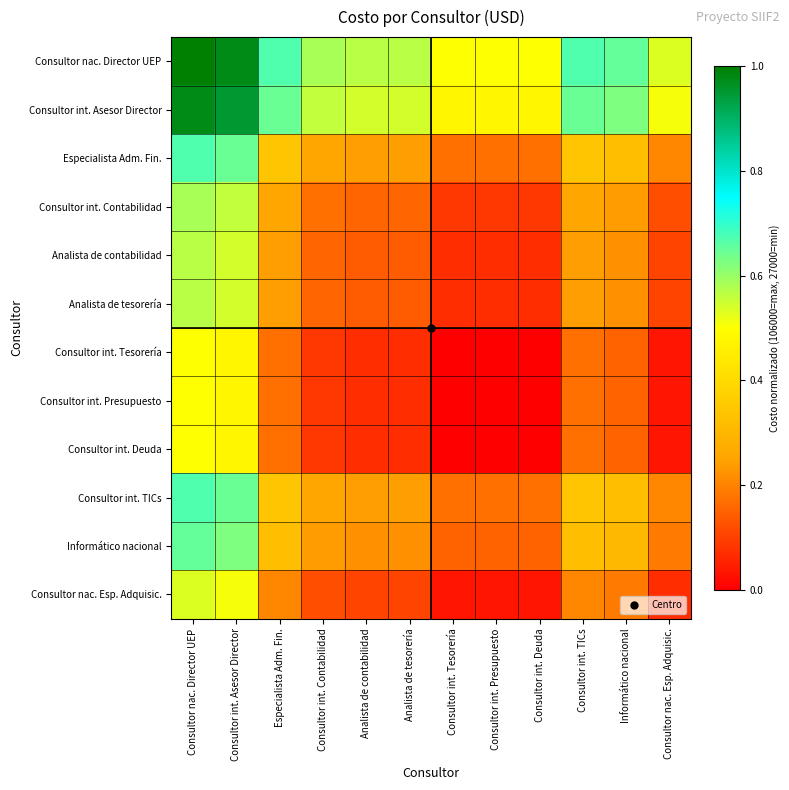

Reading left to right, list all the values displayed in this chart.

Consultor nac. Director UEP: Consultor nac. Director UEP=1.0	Consultor int. Asesor Director=1.0	Especialista Adm. Fin.=0.7	Consultor int. Contabilidad=0.6	Analista de contabilidad=0.6	Analista de tesorería=0.6	Consultor int. Tesorería=0.5	Consultor int. Presupuesto=0.5	Consultor int. Deuda=0.5	Consultor int. TICs=0.7	Informático nacional=0.7	Consultor nac. Esp. Adquisic.=0.5
Consultor int. Asesor Director: Consultor nac. Director UEP=1.0	Consultor int. Asesor Director=0.9	Especialista Adm. Fin.=0.6	Consultor int. Contabilidad=0.6	Analista de contabilidad=0.5	Analista de tesorería=0.5	Consultor int. Tesorería=0.5	Consultor int. Presupuesto=0.5	Consultor int. Deuda=0.5	Consultor int. TICs=0.6	Informático nacional=0.6	Consultor nac. Esp. Adquisic.=0.5
Especialista Adm. Fin.: Consultor nac. Director UEP=0.7	Consultor int. Asesor Director=0.6	Especialista Adm. Fin.=0.3	Consultor int. Contabilidad=0.3	Analista de contabilidad=0.2	Analista de tesorería=0.2	Consultor int. Tesorería=0.2	Consultor int. Presupuesto=0.2	Consultor int. Deuda=0.2	Consultor int. TICs=0.3	Informático nacional=0.3	Consultor nac. Esp. Adquisic.=0.2
Consultor int. Contabilidad: Consultor nac. Director UEP=0.6	Consultor int. Asesor Director=0.6	Especialista Adm. Fin.=0.3	Consultor int. Contabilidad=0.2	Analista de contabilidad=0.2	Analista de tesorería=0.2	Consultor int. Tesorería=0.1	Consultor int. Presupuesto=0.1	Consultor int. Deuda=0.1	Consultor int. TICs=0.3	Informático nacional=0.2	Consultor nac. Esp. Adquisic.=0.1
Analista de contabilidad: Consultor nac. Director UEP=0.6	Consultor int. Asesor Director=0.5	Especialista Adm. Fin.=0.2	Consultor int. Contabilidad=0.2	Analista de contabilidad=0.1	Analista de tesorería=0.1	Consultor int. Tesorería=0.1	Consultor int. Presupuesto=0.1	Consultor int. Deuda=0.1	Consultor int. TICs=0.2	Informático nacional=0.2	Consultor nac. Esp. Adquisic.=0.1
Analista de tesorería: Consultor nac. Director UEP=0.6	Consultor int. Asesor Director=0.5	Especialista Adm. Fin.=0.2	Consultor int. Contabilidad=0.2	Analista de contabilidad=0.1	Analista de tesorería=0.1	Consultor int. Tesorería=0.1	Consultor int. Presupuesto=0.1	Consultor int. Deuda=0.1	Consultor int. TICs=0.2	Informático nacional=0.2	Consultor nac. Esp. Adquisic.=0.1
Consultor int. Tesorería: Consultor nac. Director UEP=0.5	Consultor int. Asesor Director=0.5	Especialista Adm. Fin.=0.2	Consultor int. Contabilidad=0.1	Analista de contabilidad=0.1	Analista de tesorería=0.1	Consultor int. Tesorería=0.0	Consultor int. Presupuesto=0.0	Consultor int. Deuda=0.0	Consultor int. TICs=0.2	Informático nacional=0.2	Consultor nac. Esp. Adquisic.=0.0
Consultor int. Presupuesto: Consultor nac. Director UEP=0.5	Consultor int. Asesor Director=0.5	Especialista Adm. Fin.=0.2	Consultor int. Contabilidad=0.1	Analista de contabilidad=0.1	Analista de tesorería=0.1	Consultor int. Tesorería=0.0	Consultor int. Presupuesto=0.0	Consultor int. Deuda=0.0	Consultor int. TICs=0.2	Informático nacional=0.2	Consultor nac. Esp. Adquisic.=0.0
Consultor int. Deuda: Consultor nac. Director UEP=0.5	Consultor int. Asesor Director=0.5	Especialista Adm. Fin.=0.2	Consultor int. Contabilidad=0.1	Analista de contabilidad=0.1	Analista de tesorería=0.1	Consultor int. Tesorería=0.0	Consultor int. Presupuesto=0.0	Consultor int. Deuda=0.0	Consultor int. TICs=0.2	Informático nacional=0.2	Consultor nac. Esp. Adquisic.=0.0
Consultor int. TICs: Consultor nac. Director UEP=0.7	Consultor int. Asesor Director=0.6	Especialista Adm. Fin.=0.3	Consultor int. Contabilidad=0.3	Analista de contabilidad=0.2	Analista de tesorería=0.2	Consultor int. Tesorería=0.2	Consultor int. Presupuesto=0.2	Consultor int. Deuda=0.2	Consultor int. TICs=0.3	Informático nacional=0.3	Consultor nac. Esp. Adquisic.=0.2
Informático nacional: Consultor nac. Director UEP=0.7	Consultor int. Asesor Director=0.6	Especialista Adm. Fin.=0.3	Consultor int. Contabilidad=0.2	Analista de contabilidad=0.2	Analista de tesorería=0.2	Consultor int. Tesorería=0.2	Consultor int. Presupuesto=0.2	Consultor int. Deuda=0.2	Consultor int. TICs=0.3	Informático nacional=0.3	Consultor nac. Esp. Adquisic.=0.2
Consultor nac. Esp. Adquisic.: Consultor nac. Director UEP=0.5	Consultor int. Asesor Director=0.5	Especialista Adm. Fin.=0.2	Consultor int. Contabilidad=0.1	Analista de contabilidad=0.1	Analista de tesorería=0.1	Consultor int. Tesorería=0.0	Consultor int. Presupuesto=0.0	Consultor int. Deuda=0.0	Consultor int. TICs=0.2	Informático nacional=0.2	Consultor nac. Esp. Adquisic.=0.1